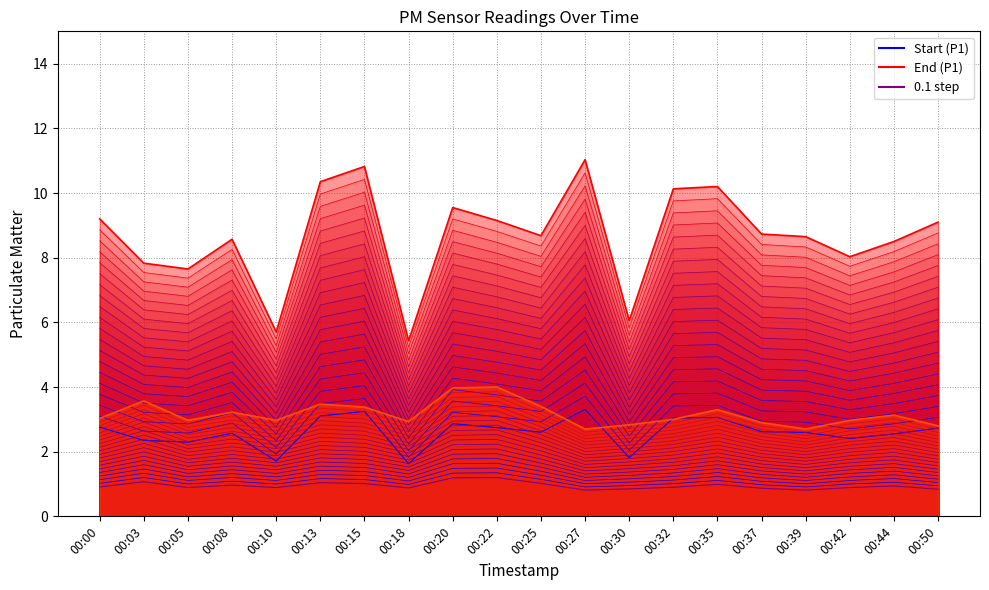

True or false: P1 and P2 intersect in this chart.

False